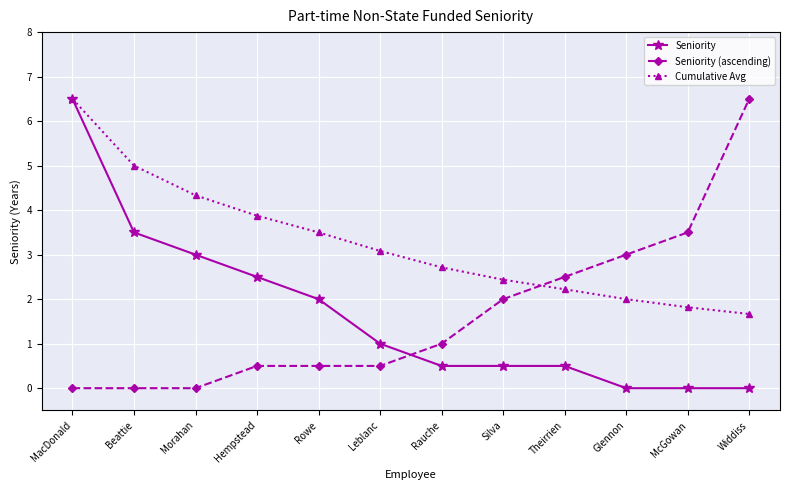

True or false: Seniority has a value of 10.2 at MacDonald.

False